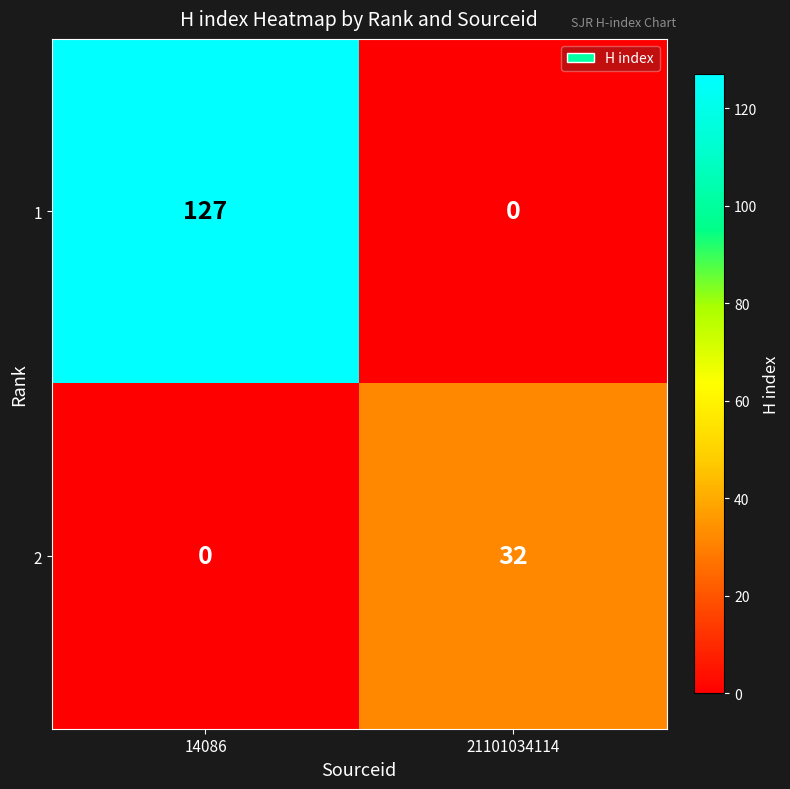

List the series in order of their overall mean, lowest first.

2, 1